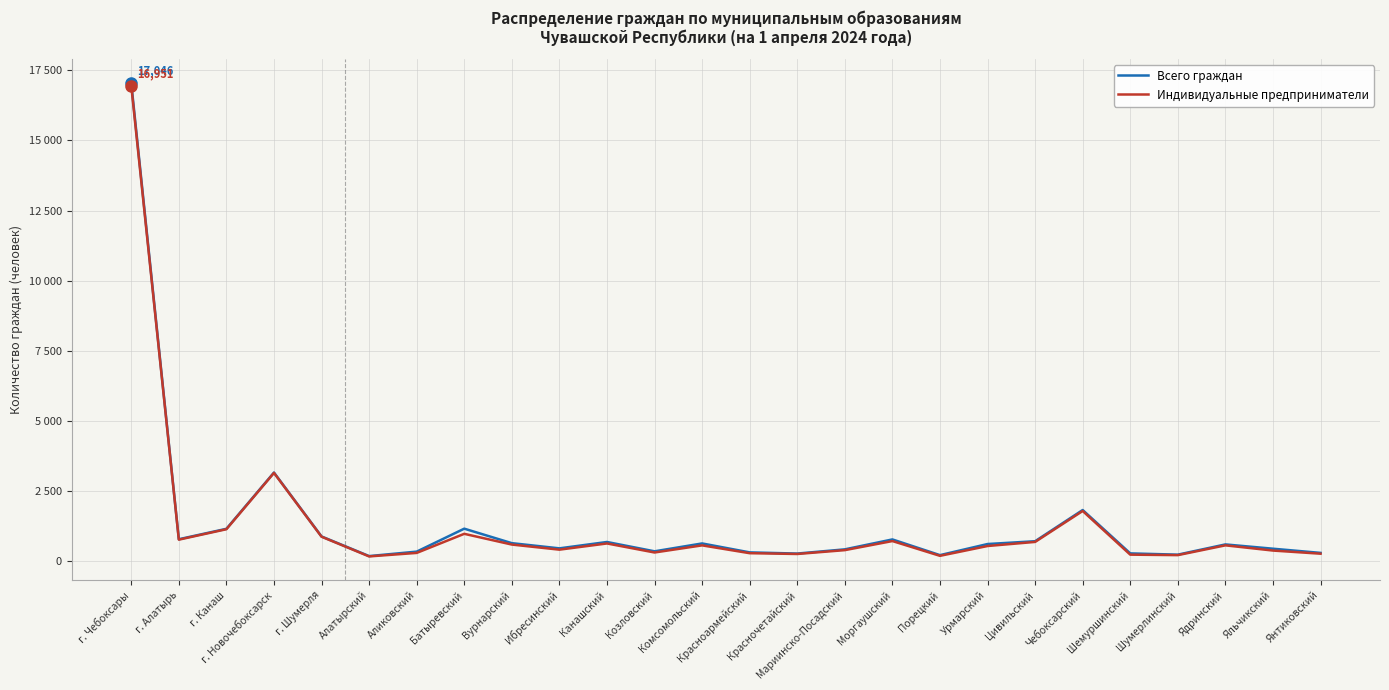

Which series has the largest range (max minus min)?

Всего граждан